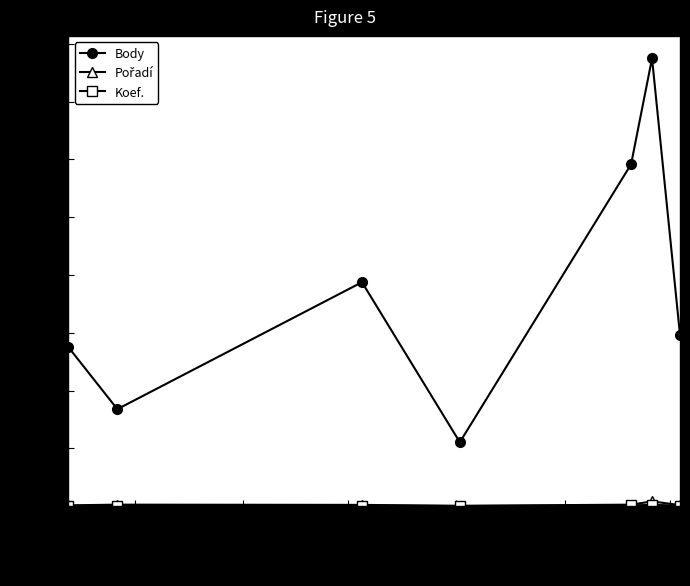

True or false: Body has more than 2 points higher than both neighbors.

False